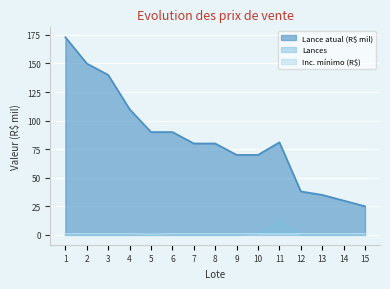

Which category has the highest value in the Lance atual (R$ mil) series?

1